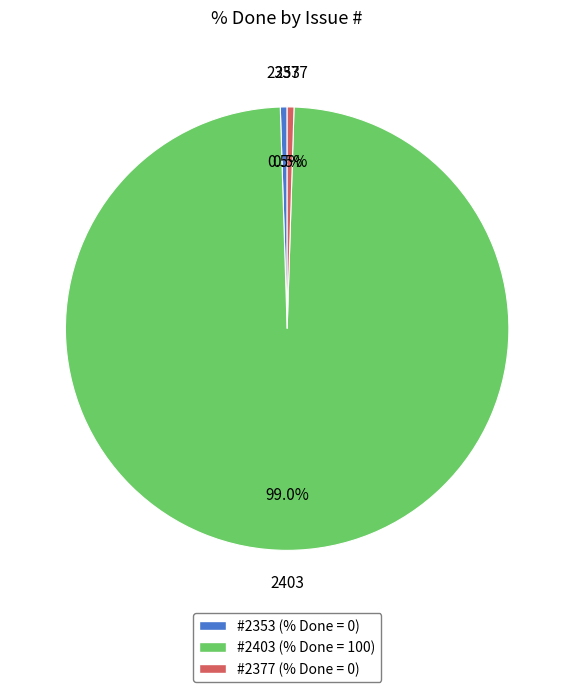

What is the total percentage of 2353 and 2403?

99.5%